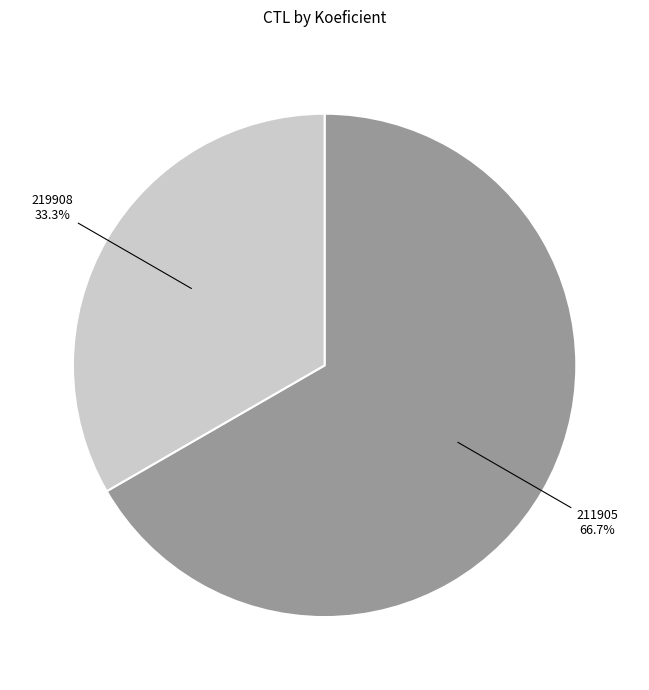

Count the number of slices in the pie.

2